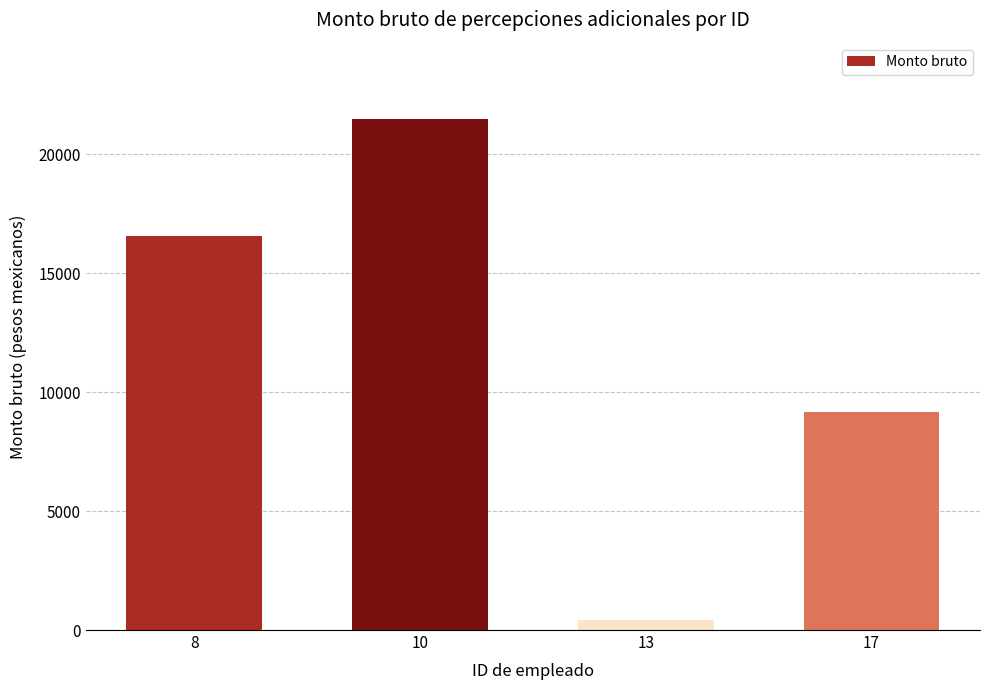

Which has a higher value, 8 or 10?

10